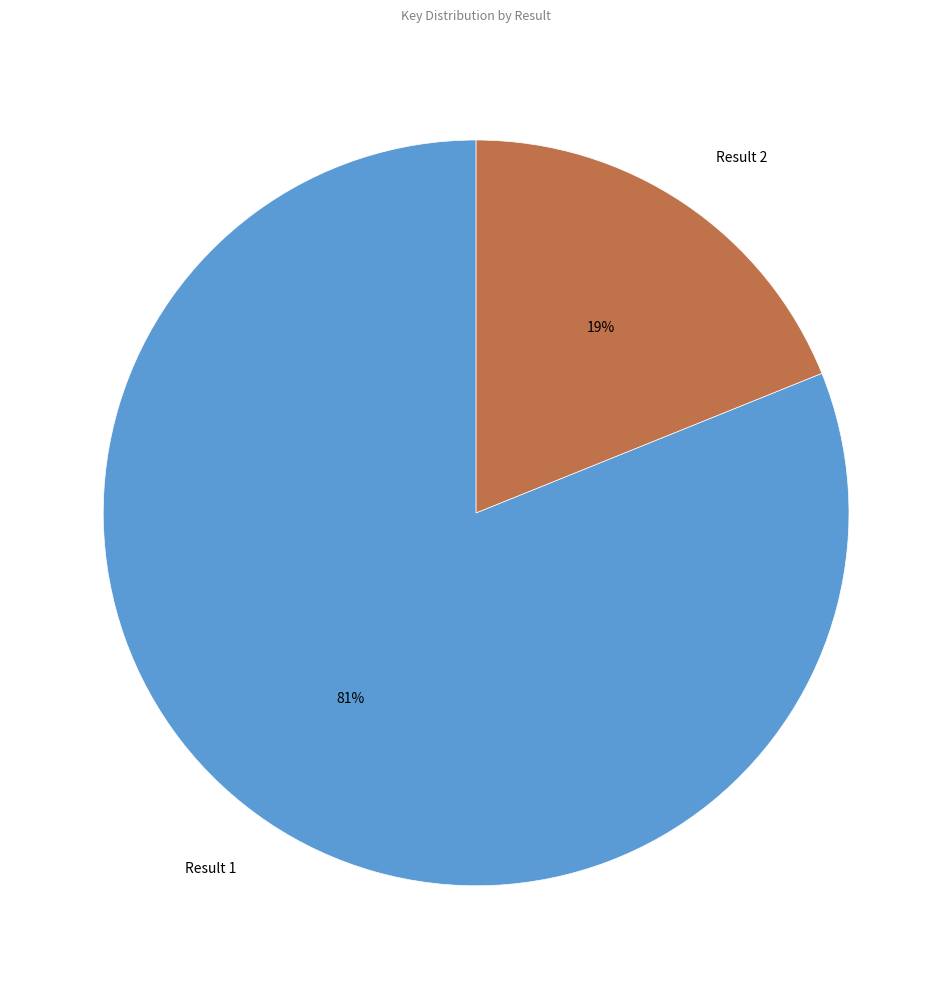

What percentage is the Result 1 slice, to the nearest percent?

81%